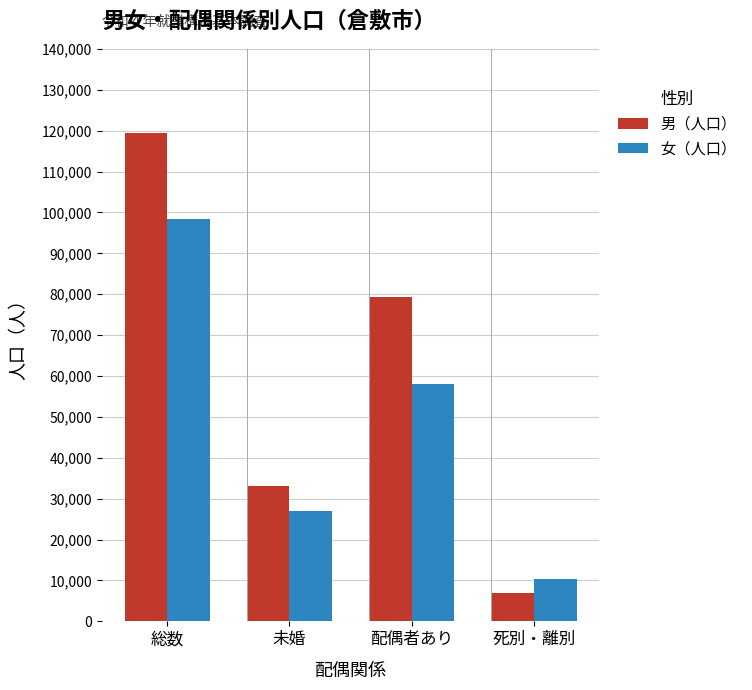

How many bars are there in each group?

2